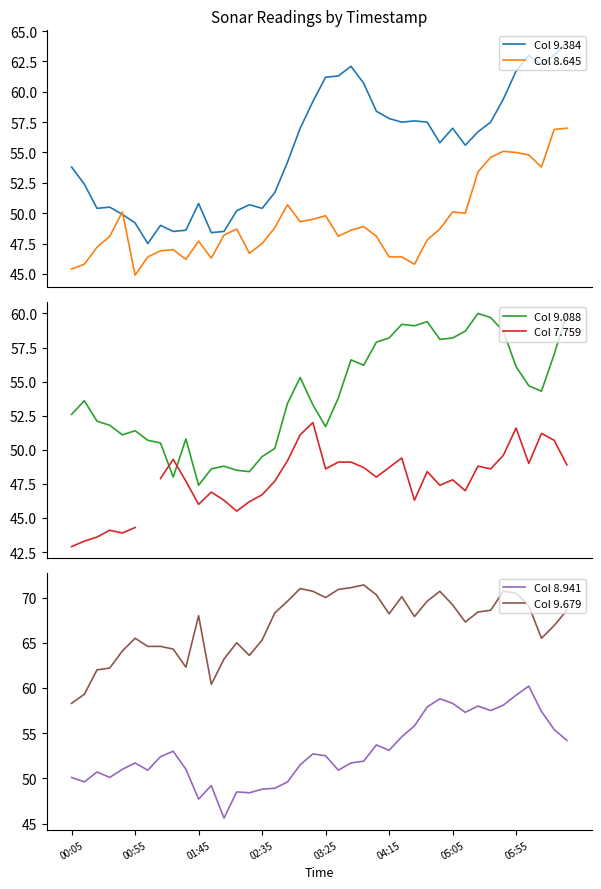

What is the highest value of the Col 9.384 series?

64.1